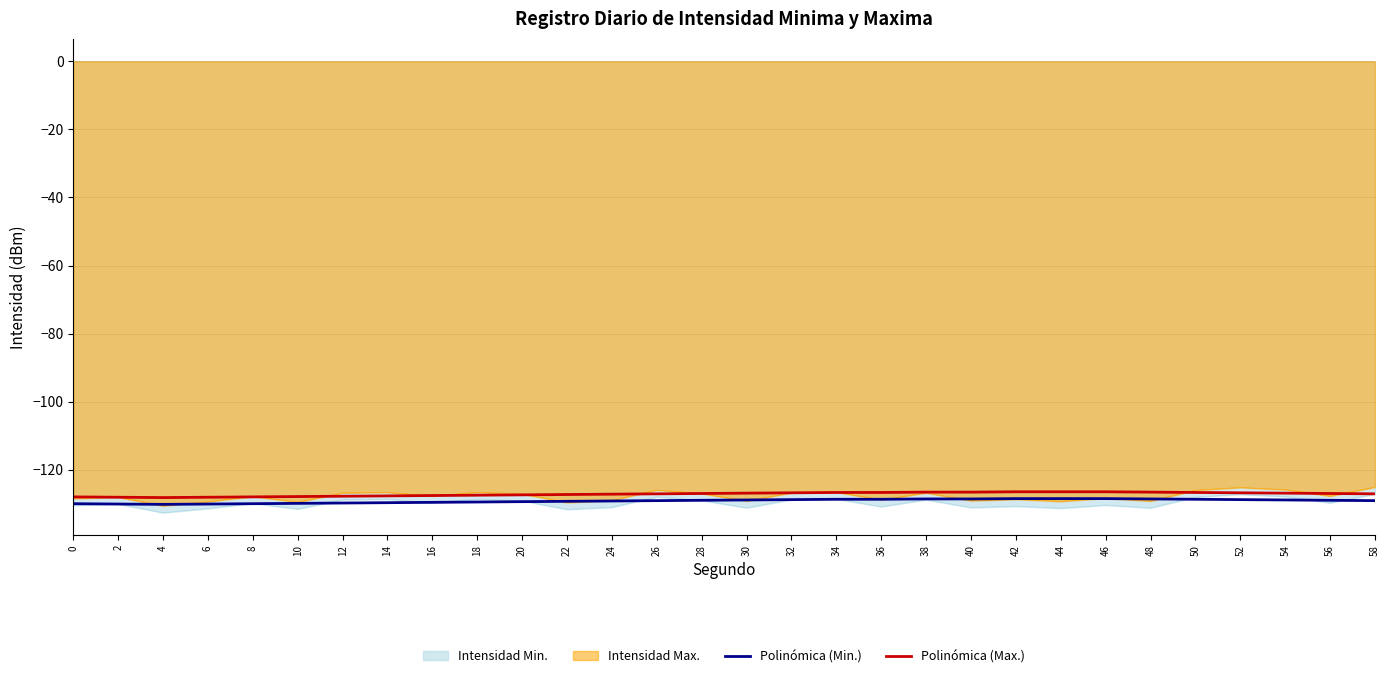

Which series has the largest total across all categories?

Polinómica (Max.)